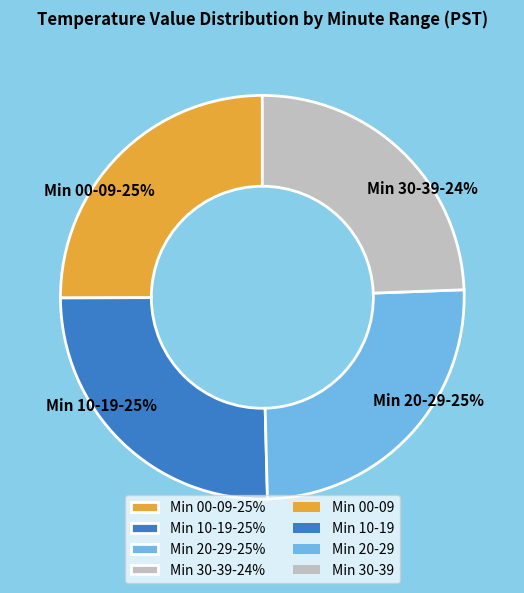

The Min 10-19-25% slice represents 35% of the pie. True or false?

False